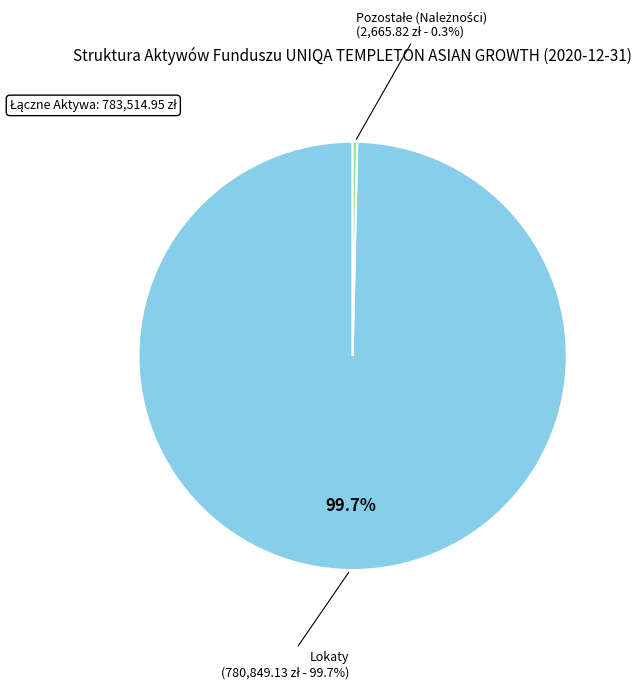

Count the number of slices in the pie.

3